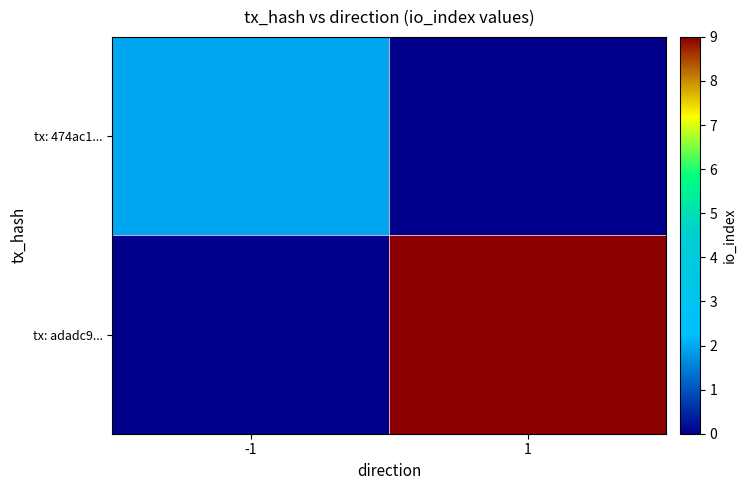

Rank the series at -1 from highest to lowest value.

tx: 474ac1..., tx: adadc9...